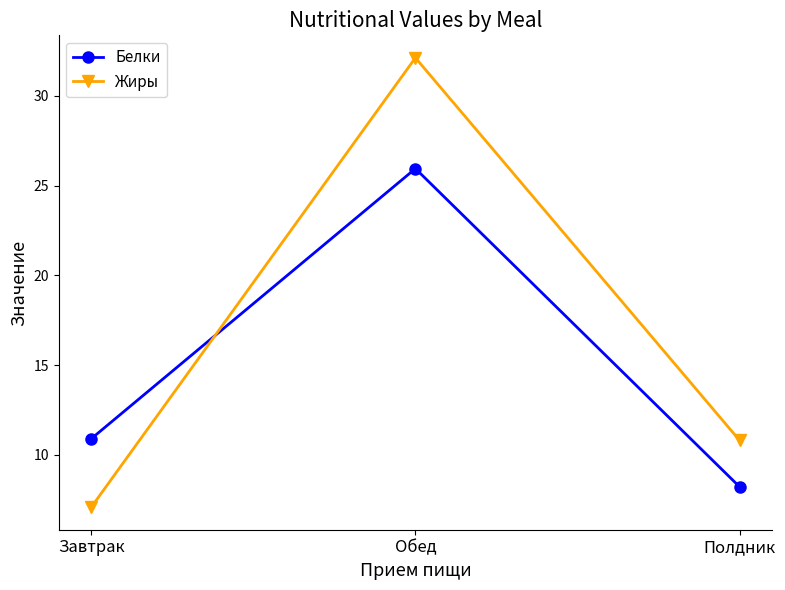

What is the average value of the Жиры series?

16.7